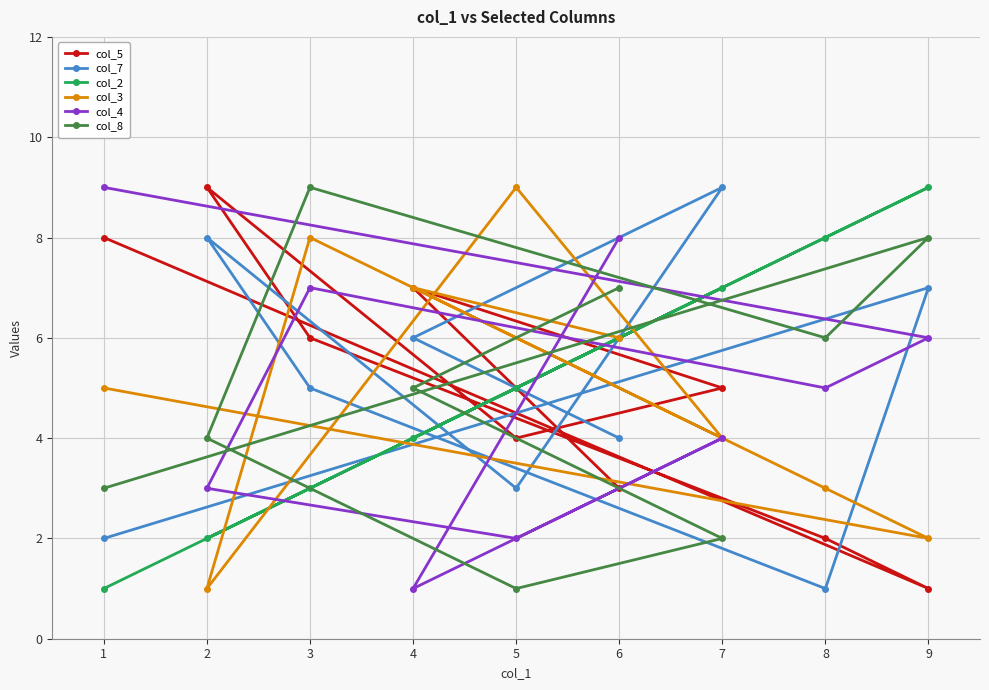

Where is col_4 nearest to the value 5?

8